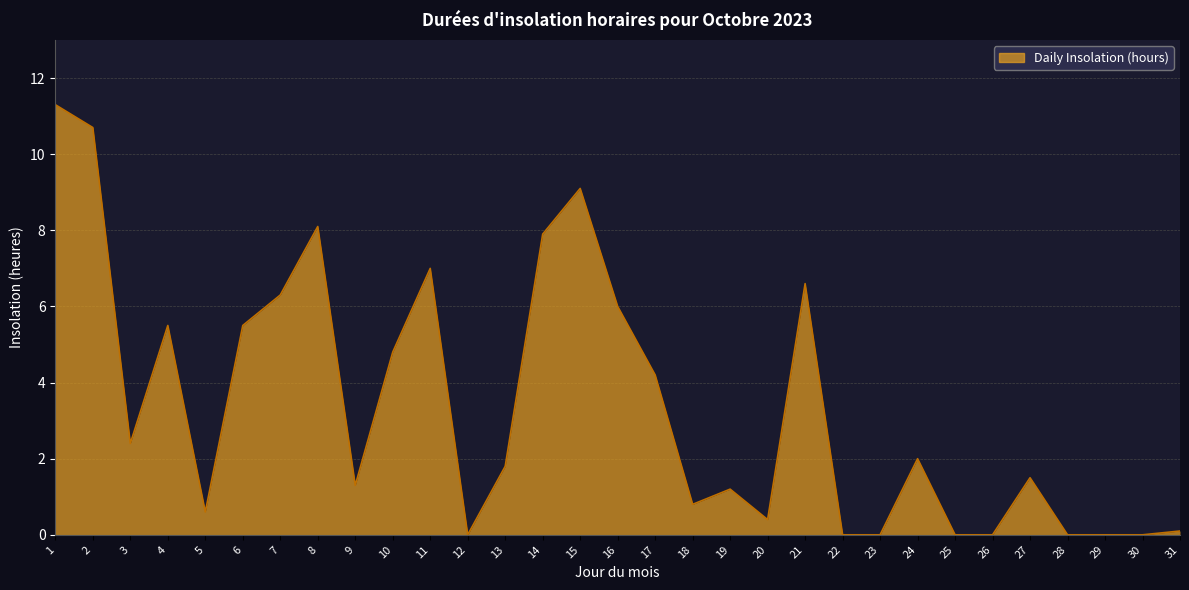

What is the change in value from 8 to 23?

-8.1